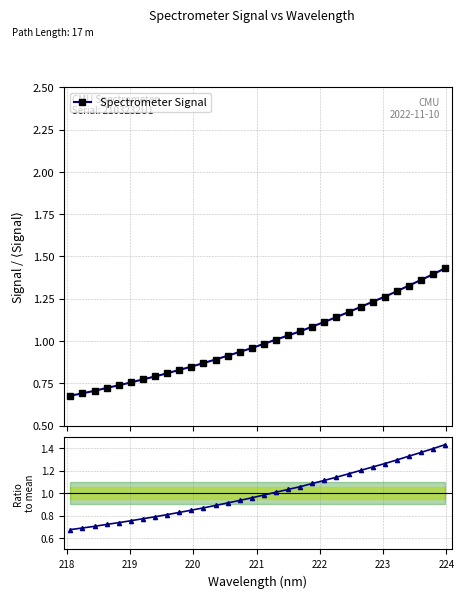

What is the difference between the maximum and second lowest values in the Ratio series?

0.7